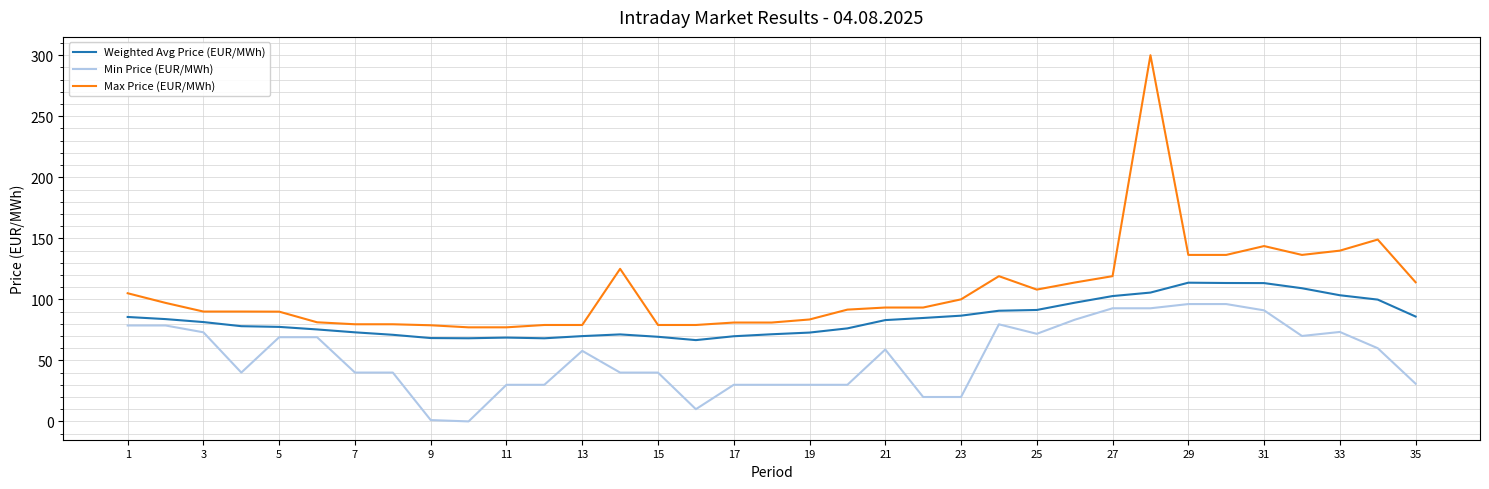

Which series has the widest spread of values?

Max Price (EUR/MWh)